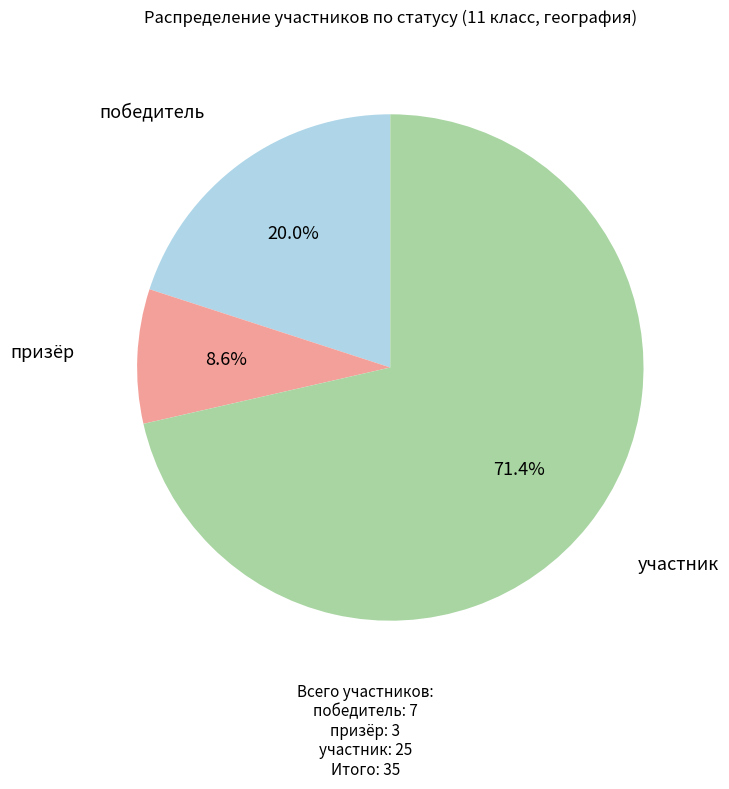

How much of the chart is everything except призёр?

91.4%